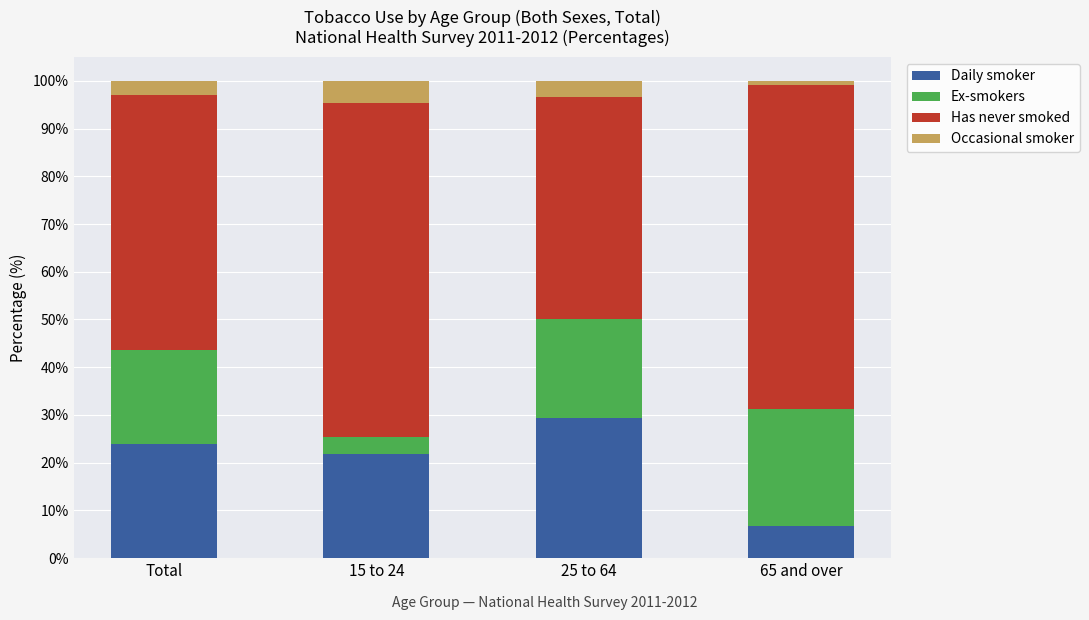

The Daily smoker series shows 6.8 at 65 and over. True or false?

True